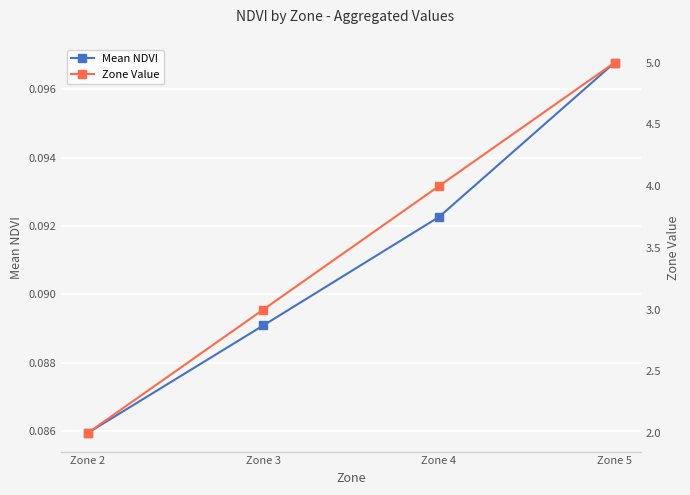

How many Mean NDVI values are between 0 and 1?

4